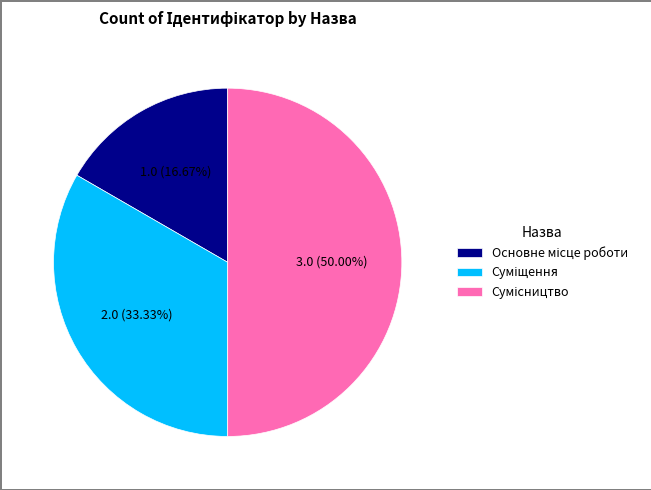

To the nearest percent, what is the average slice percentage?

33%